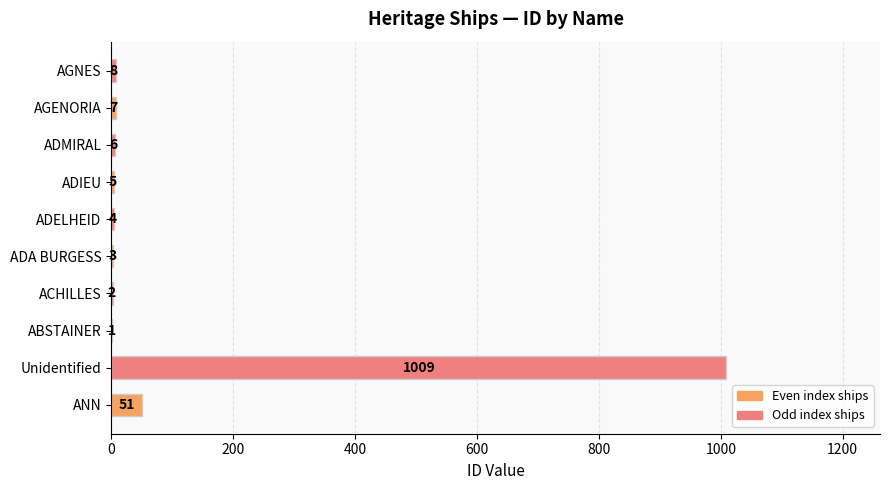

What is the change in value from ABSTAINER to AGNES?

+7